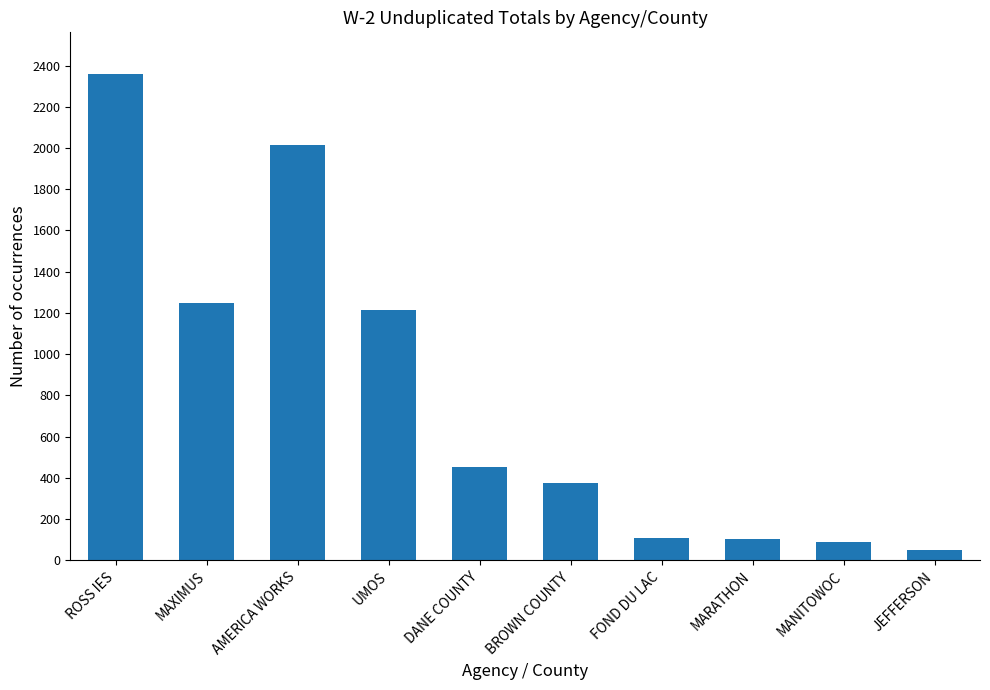

What is the maximum value shown in the chart?

2361